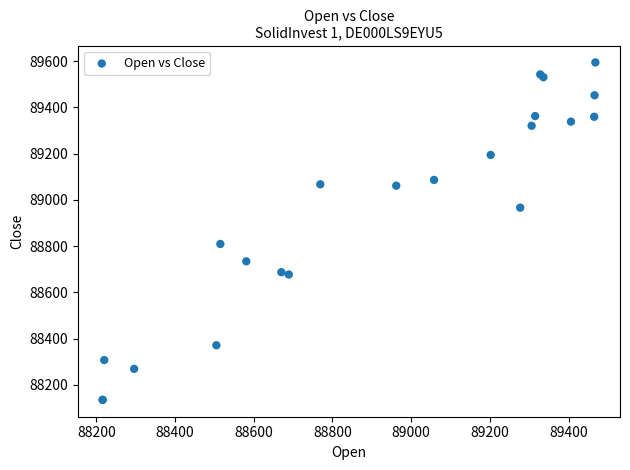

What Y value in the scatter plot is closest to 88864?

88809